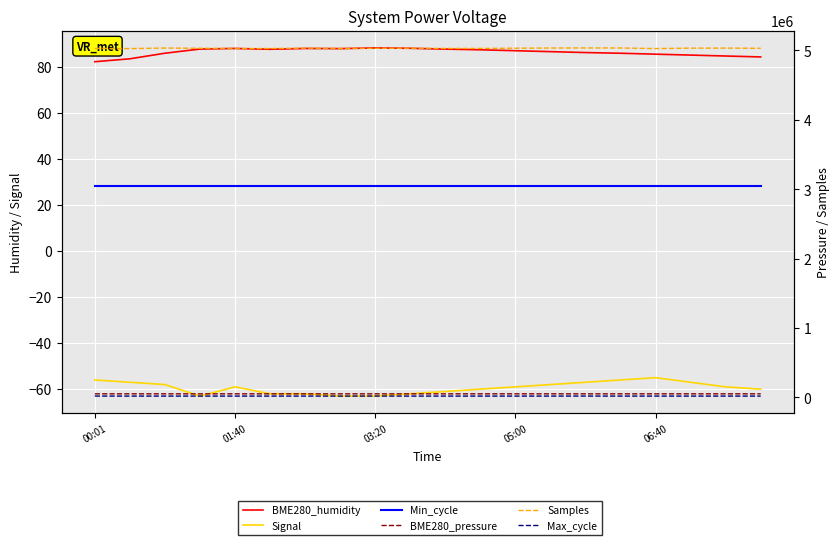

What is the difference between the maximum and minimum values in the BME280_humidity series?

6.0